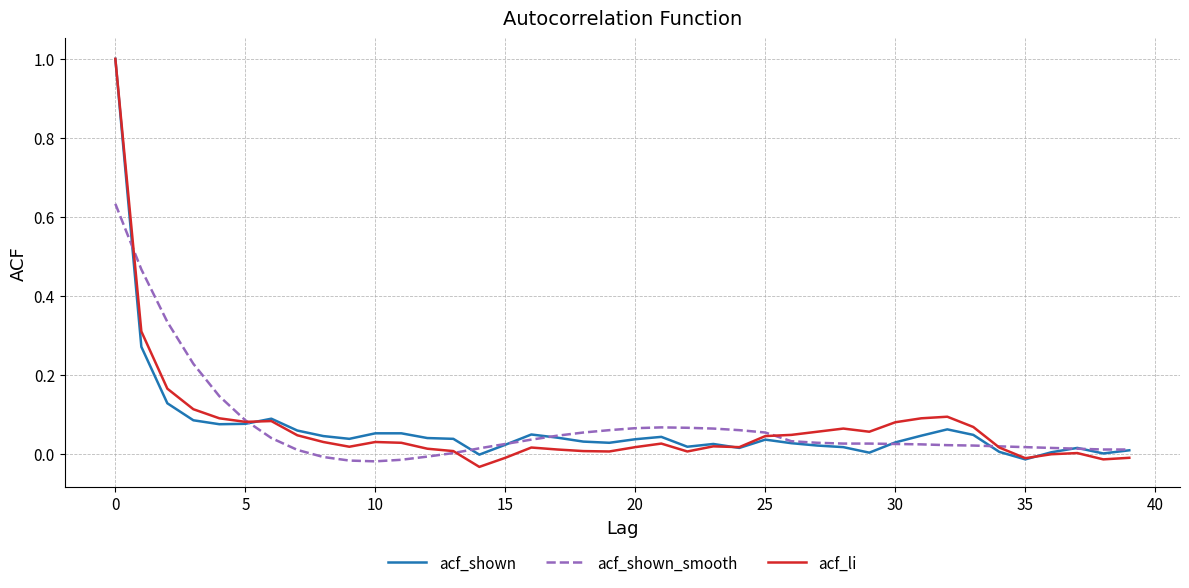

What is the greatest value displayed?

1.0